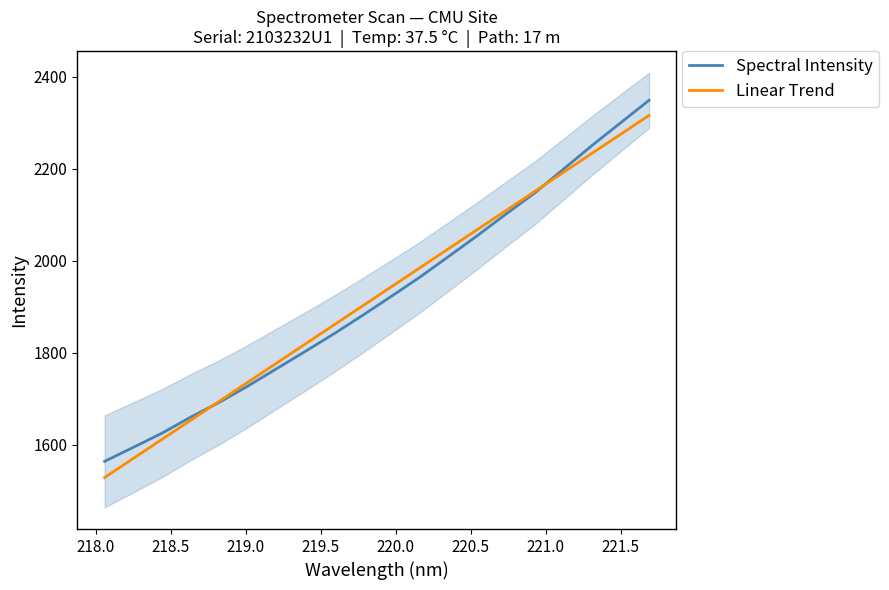

What is the value of the Linear Trend point at the 6th from the left?

1736.1